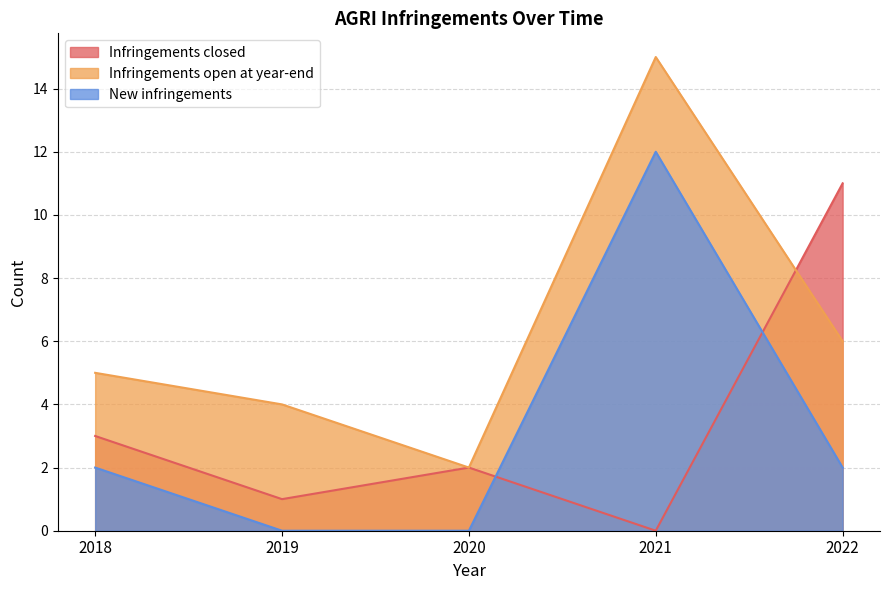

The Infringements open at year-end series shows 6 at 2022. True or false?

True